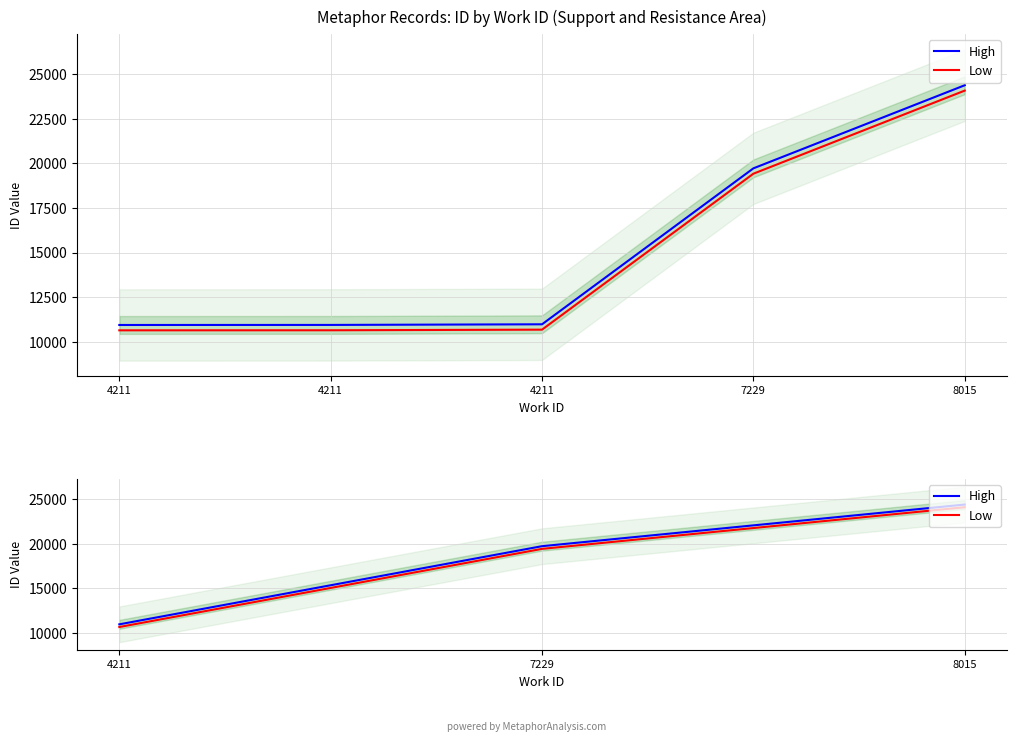

At 7229, list the series in order from largest to smallest.

High, Low